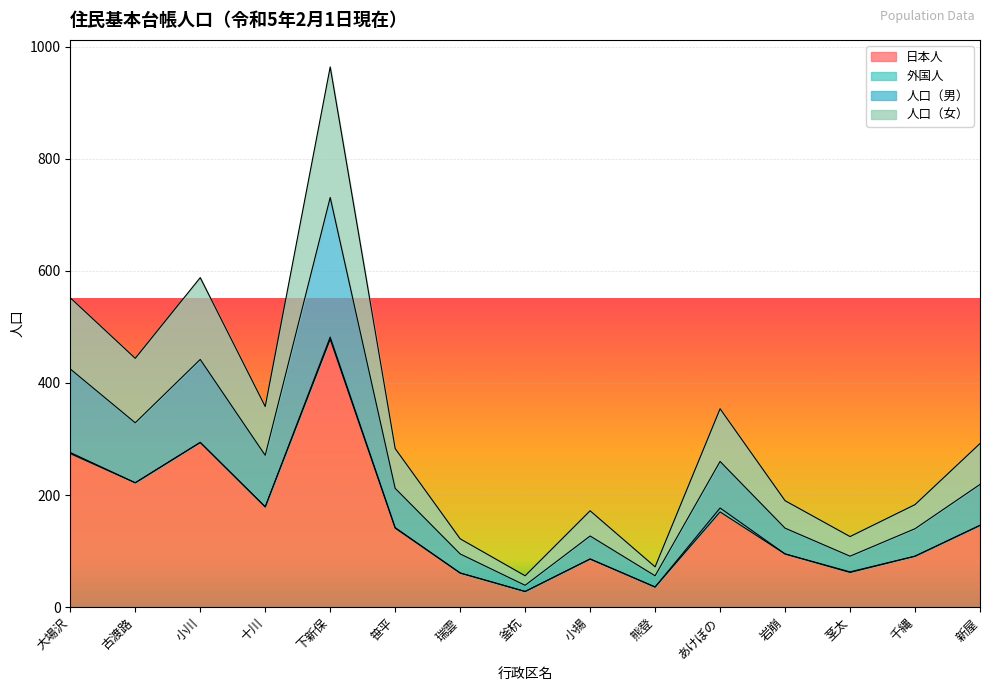

True or false: 日本人 and 人口（女） intersect in this chart.

False